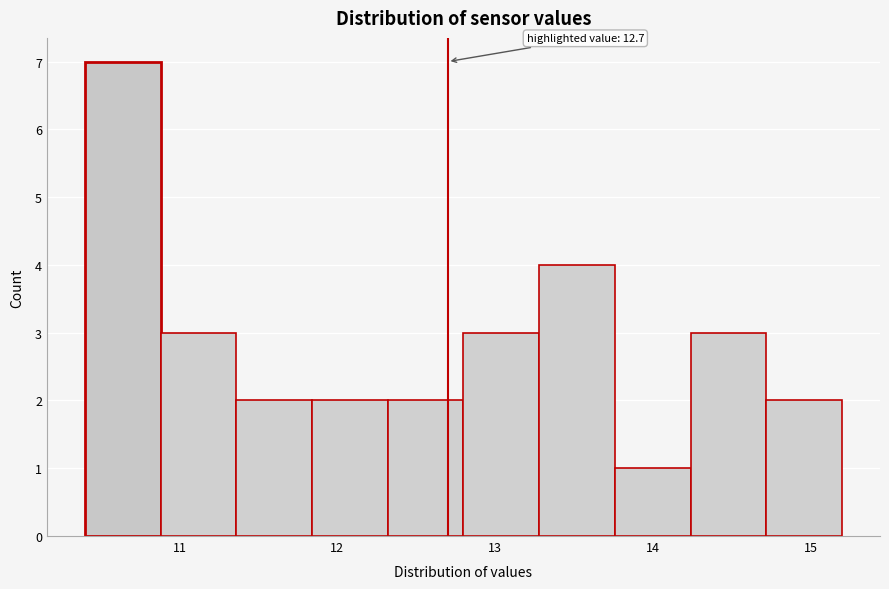

Which range on the x-axis has the tallest bar?

10.40 to 10.88